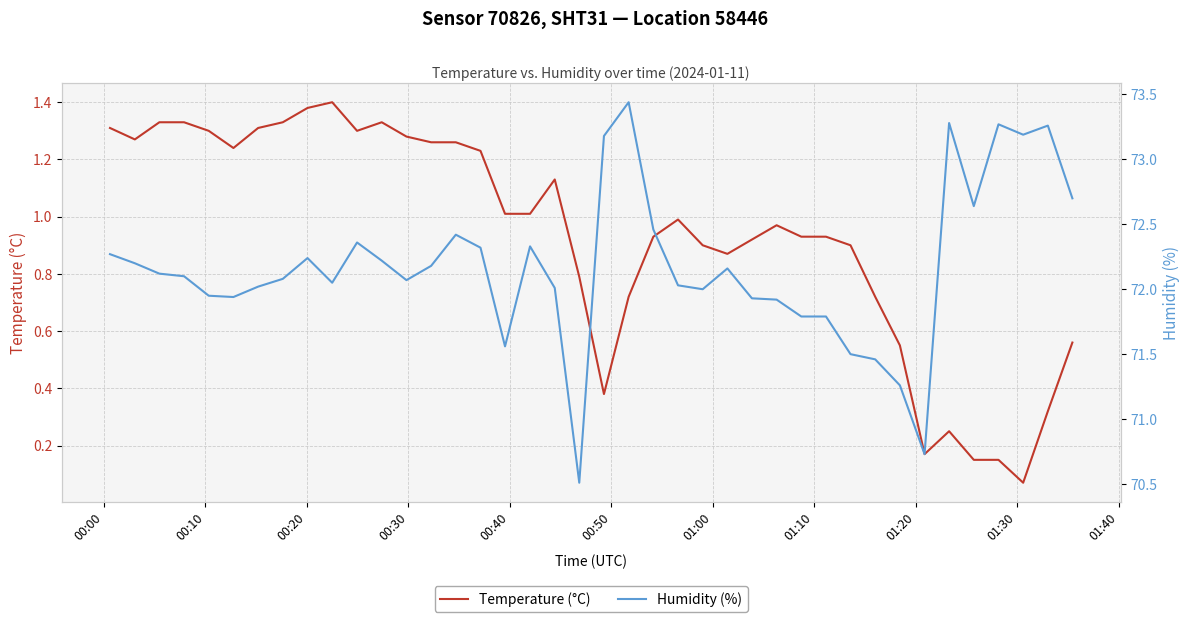

What is the greatest value displayed?

73.4